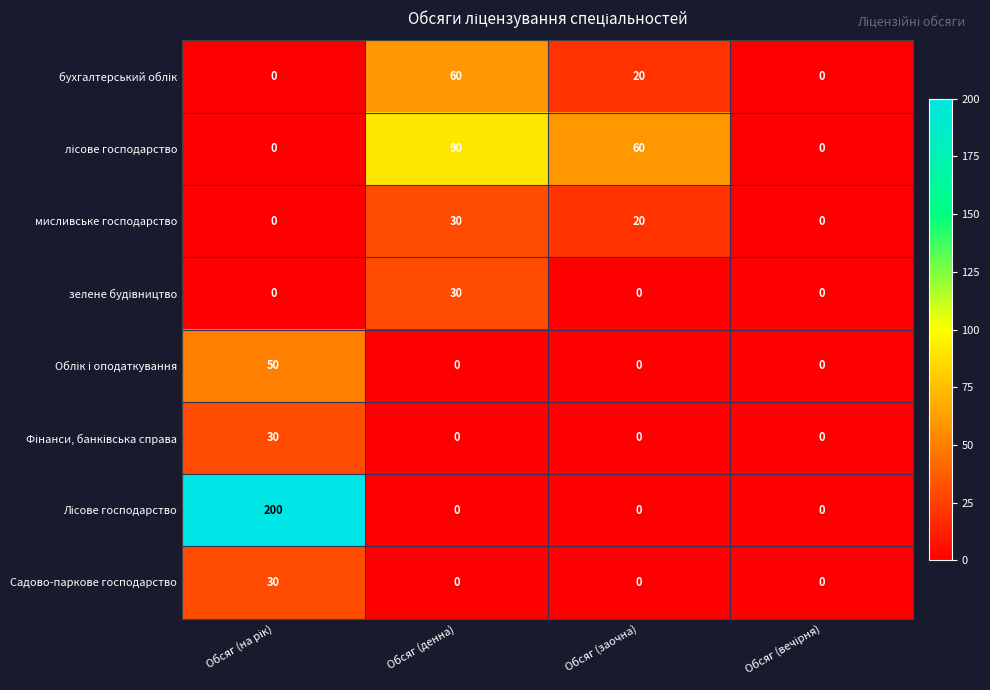

What is the difference between the highest and lowest values at Обсяг (денна)?

90